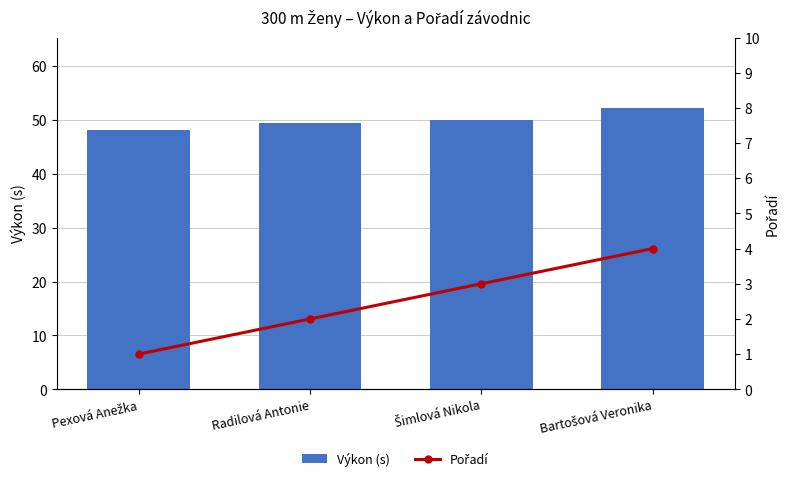

The Výkon (s) series shows 50.0 at Šimlová Nikola. True or false?

True